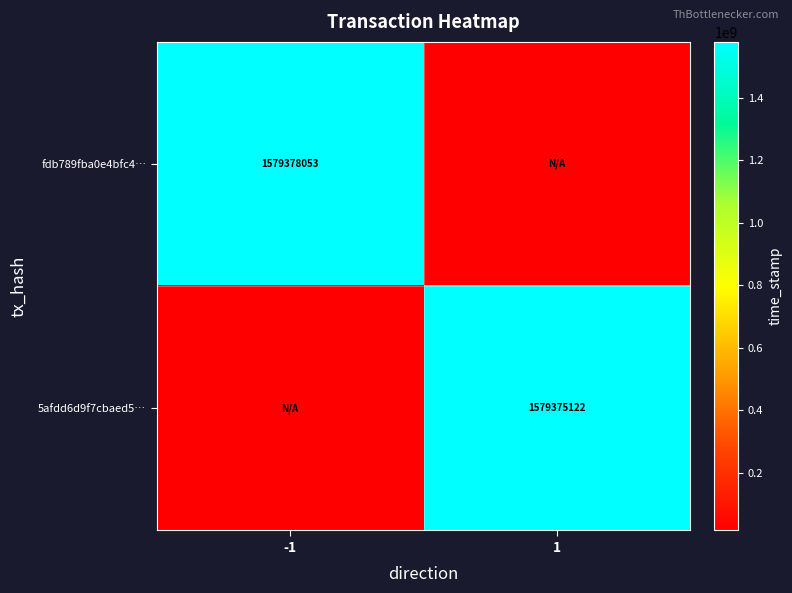

Which category has the highest value across all series?

-1